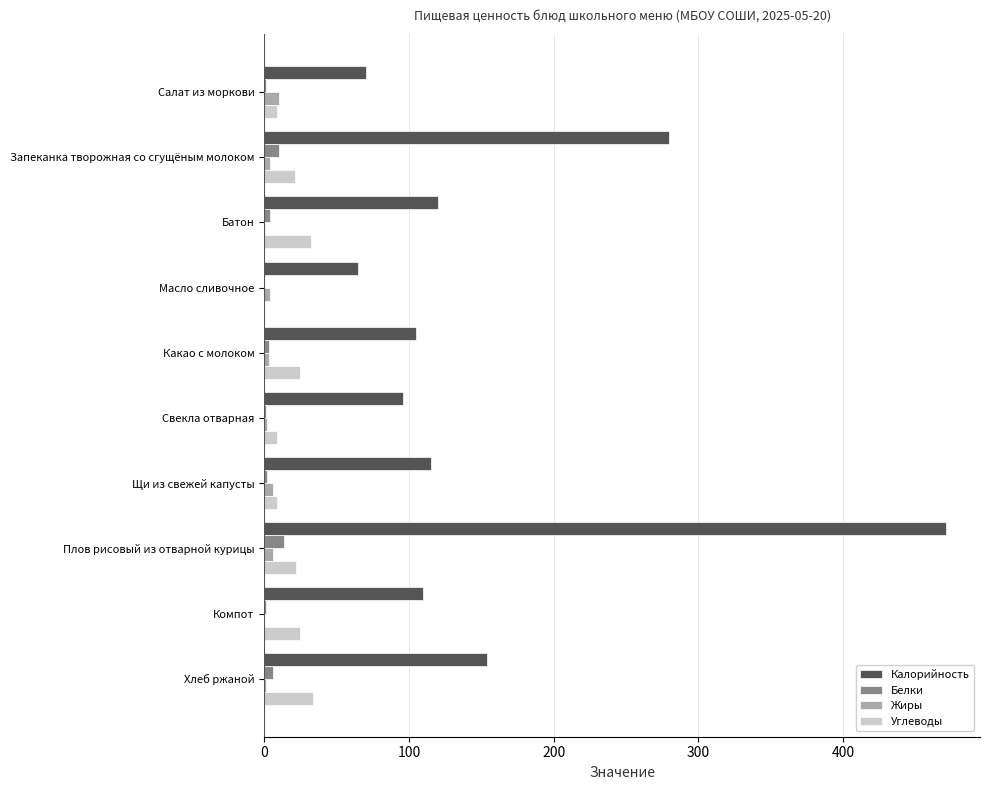

Which series has the largest range (max minus min)?

Калорийность